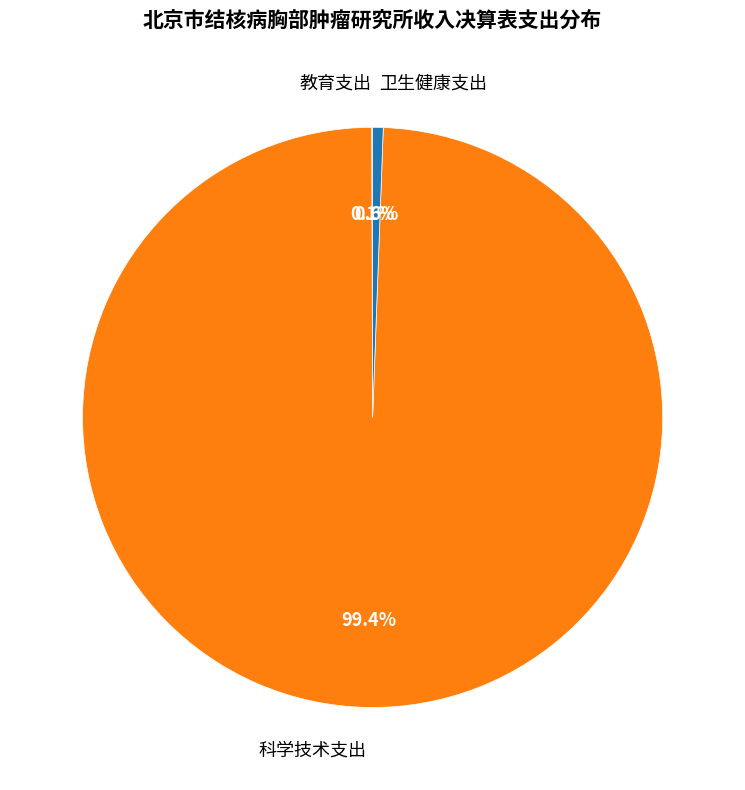

Is the sum of 科学技术支出 and 卫生健康支出 greater than half?

Yes